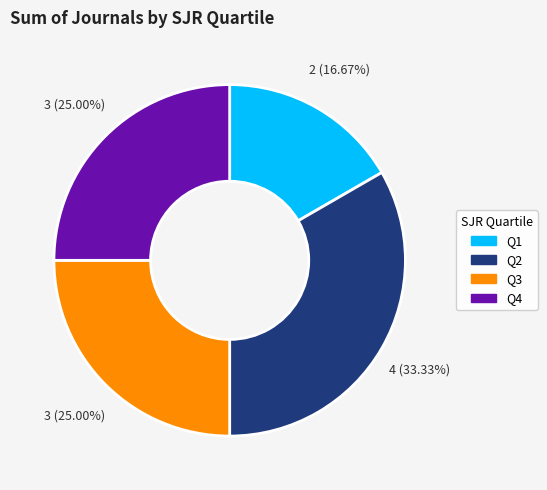

What percentage is the Q1 slice, to the nearest percent?

17%